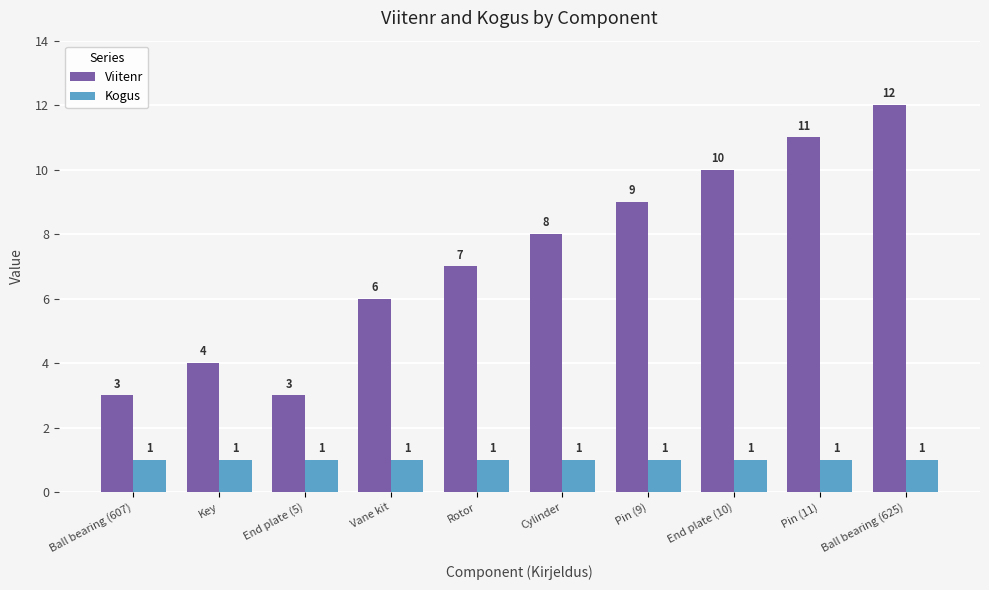

What is the spread (max minus min) of values at Ball bearing (625)?

11